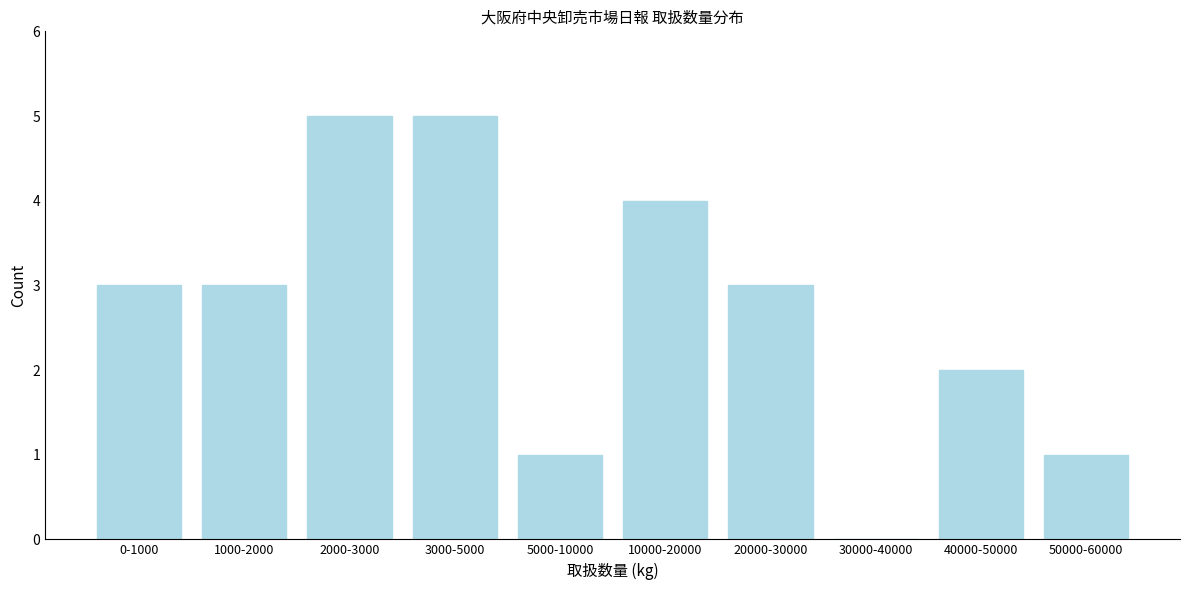

Reading left to right, extract all data points from this chart.

0-1000=3	1000-2000=3	2000-3000=5	3000-5000=5	5000-10000=1	10000-20000=4	20000-30000=3	30000-40000=0	40000-50000=2	50000-60000=1